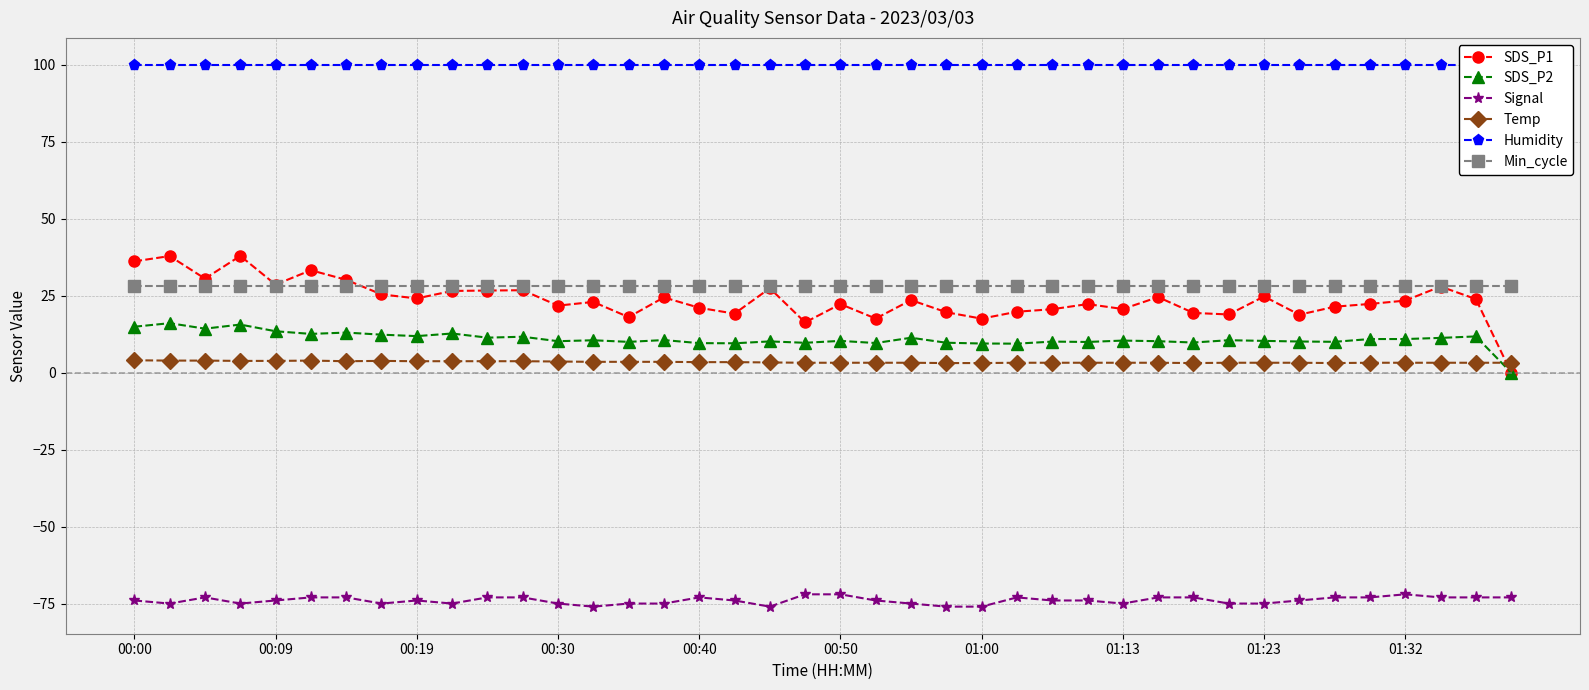

True or false: SDS_P1 has more than 1 interior local peaks.

True